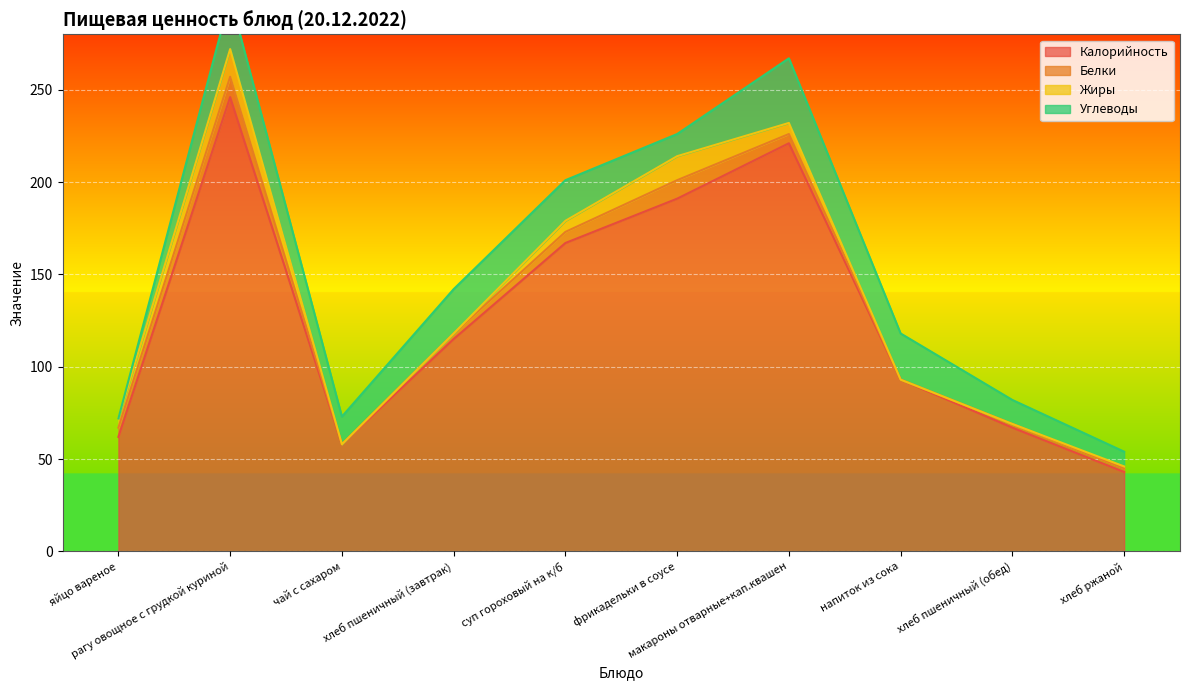

Reading left to right, extract all data points from this chart.

Калорийность: 62	246	58	115	167	191	221	93	67	43
Белки: 5	11	0	3	6	10	5	0	2	2
Жиры: 5	15	0	0	6	13	6	0	0	1
Углеводы: 0	28	15	24	22	12	35	25	13	8